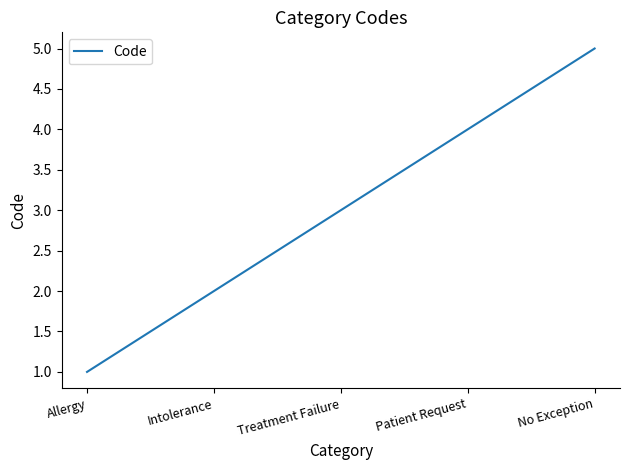

What is the ratio of the value at Intolerance to the value at Allergy?

2.0